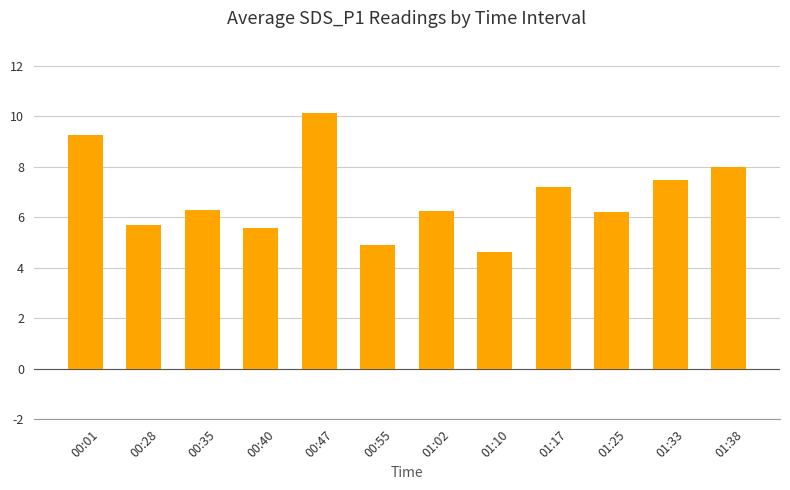

How many data points does each series have?

12